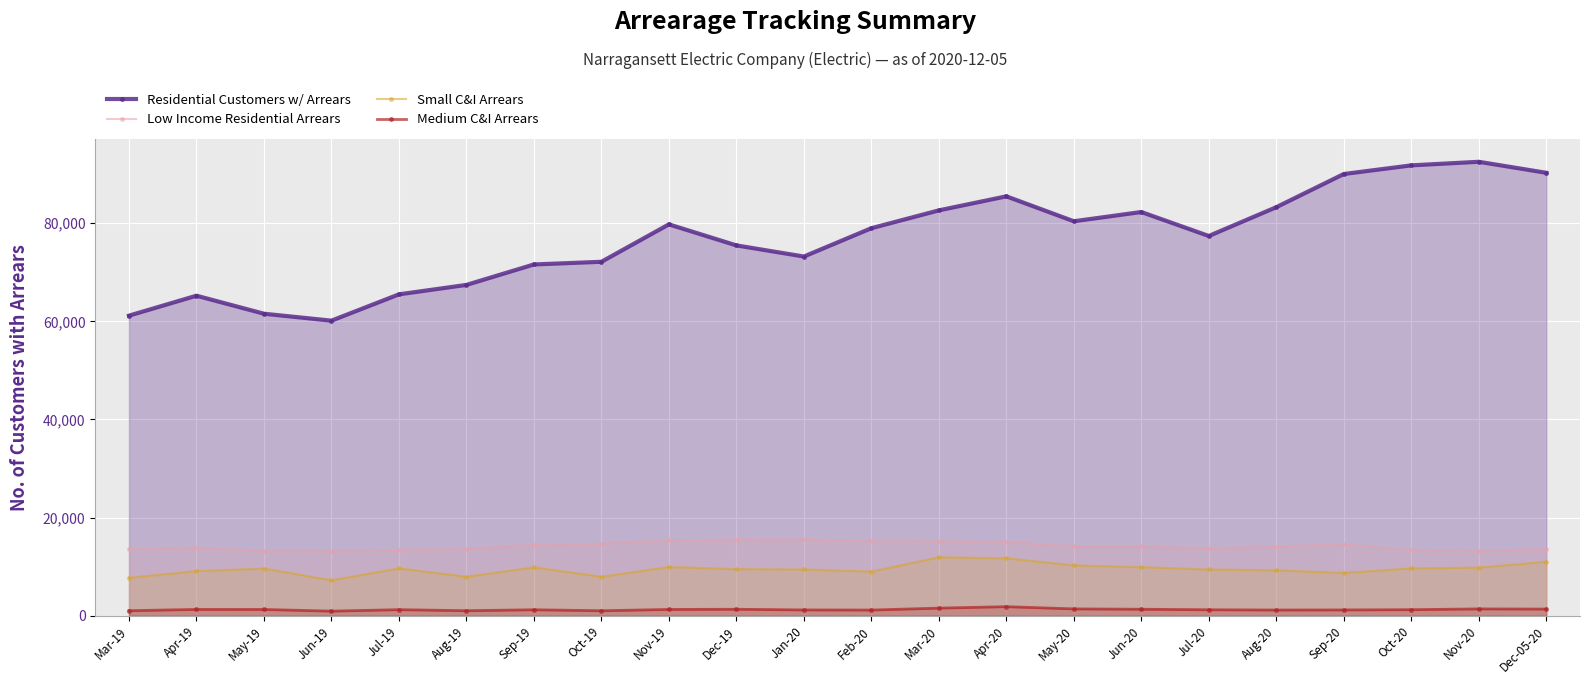

At which category does the chart reach its peak across all series?

Nov-20